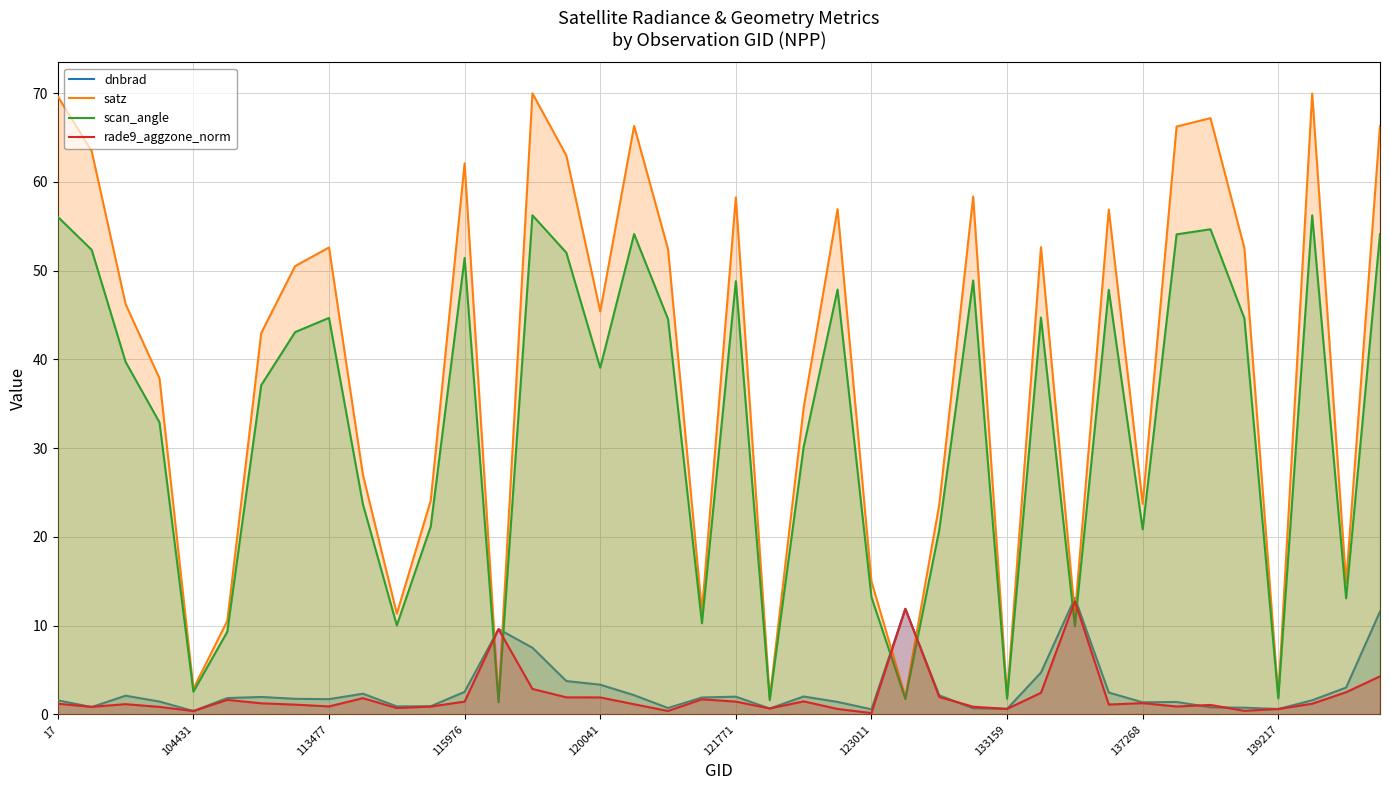

Reading left to right, transcribe all the data shown in this chart.

dnbrad: 1.6	0.8	2.1	1.5	0.4	1.9	2.0	1.8	1.7	2.3	0.9	0.9	2.5	9.6	7.5	3.8	3.4	2.2	0.7	1.9	2.0	0.7	2.0	1.4	0.6	11.9	2.2	0.7	0.6	4.7	13.1	2.5	1.4	1.4	0.8	0.8	0.6	1.6	3.0	11.6
satz: 69.7	63.5	46.2	37.9	2.9	10.5	43.0	50.5	52.6	27.0	11.4	24.1	62.1	1.6	70.0	63.0	45.4	66.3	52.4	11.6	58.3	1.8	34.6	56.9	15.0	2.0	23.6	58.4	2.0	52.7	11.3	56.9	23.7	66.2	67.2	52.5	2.0	70.0	14.8	66.3
scan_angle: 56.1	52.4	39.7	32.9	2.6	9.3	37.1	43.1	44.7	23.7	10.0	21.2	51.4	1.4	56.2	52.0	39.1	54.1	44.5	10.3	48.8	1.6	30.1	47.9	13.2	1.8	20.8	48.9	1.8	44.7	10.0	47.8	20.9	54.1	54.7	44.6	1.8	56.2	13.1	54.1
rade9_aggzone_norm: 1.2	0.9	1.2	0.9	0.4	1.6	1.3	1.1	0.9	1.8	0.7	0.9	1.5	9.6	2.9	1.9	1.9	1.2	0.4	1.7	1.5	0.7	1.5	0.6	0.2	11.9	2.0	0.9	0.6	2.4	12.7	1.1	1.3	0.9	1.1	0.4	0.6	1.2	2.5	4.3